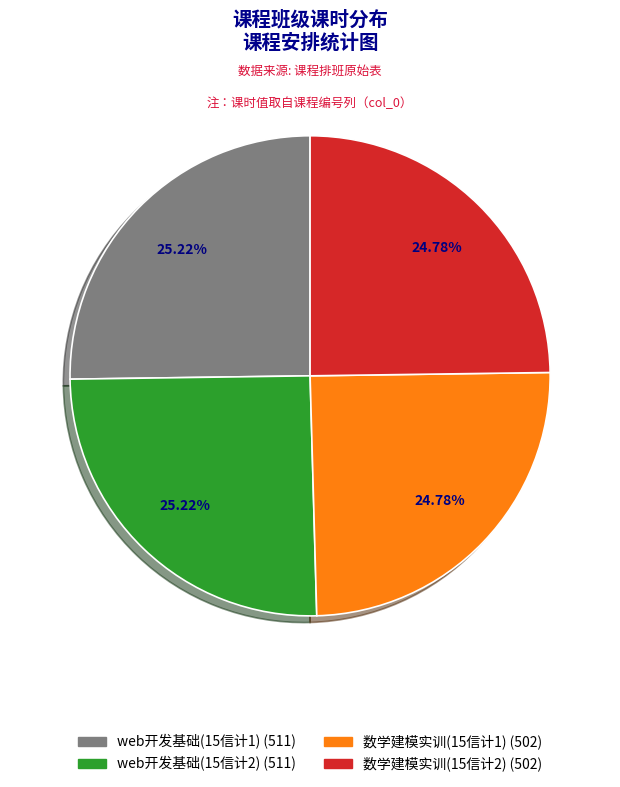

How many slices are in this pie chart?

4